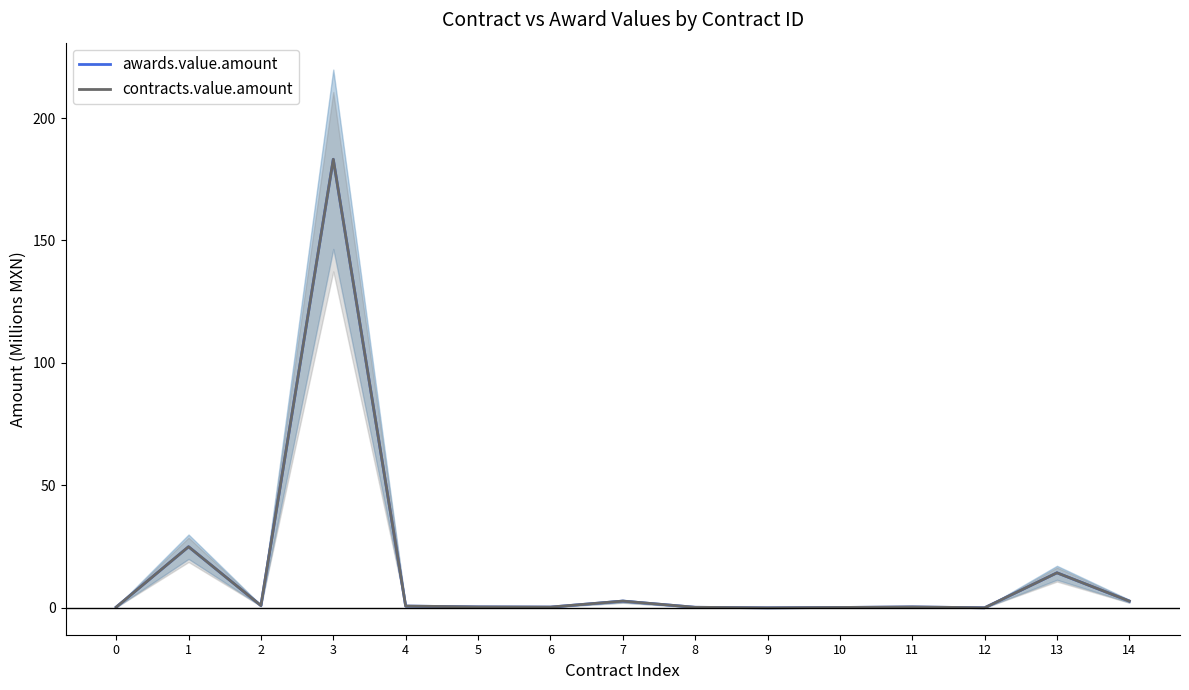

Reading right to left, transcribe all the data shown in this chart.

awards.value.amount: 14=2.7	13=14.3	12=0.0	11=0.4	10=0.1	9=0.0	8=0.2	7=2.7	6=0.3	5=0.4	4=0.7	3=183.2	2=0.9	1=24.9	0=0.3
contracts.value.amount: 14=2.7	13=14.3	12=0.0	11=0.4	10=0.1	9=0.0	8=0.2	7=2.7	6=0.3	5=0.4	4=0.7	3=183.2	2=0.9	1=24.9	0=0.3